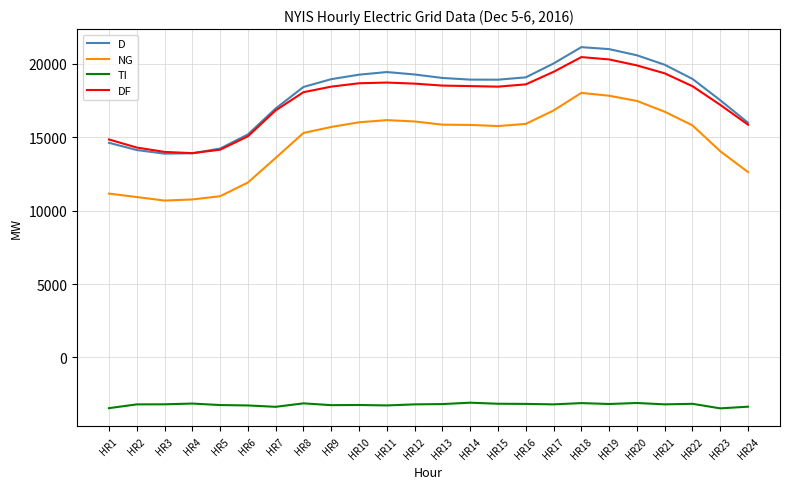

At which label does DF first exceed 18479?

HR10